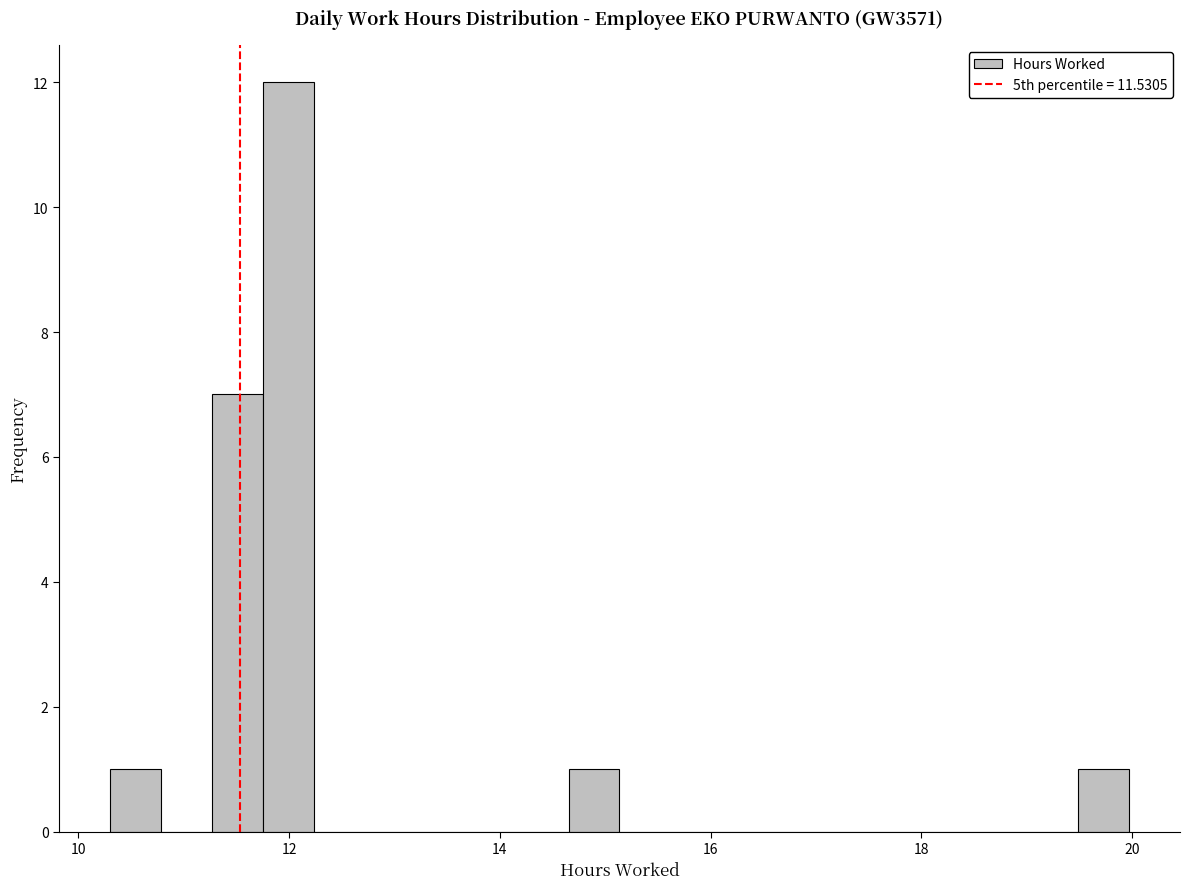

Around what value on the x-axis is the tallest bar? Give the approximate position of its centre, as read against the axis.

12.0